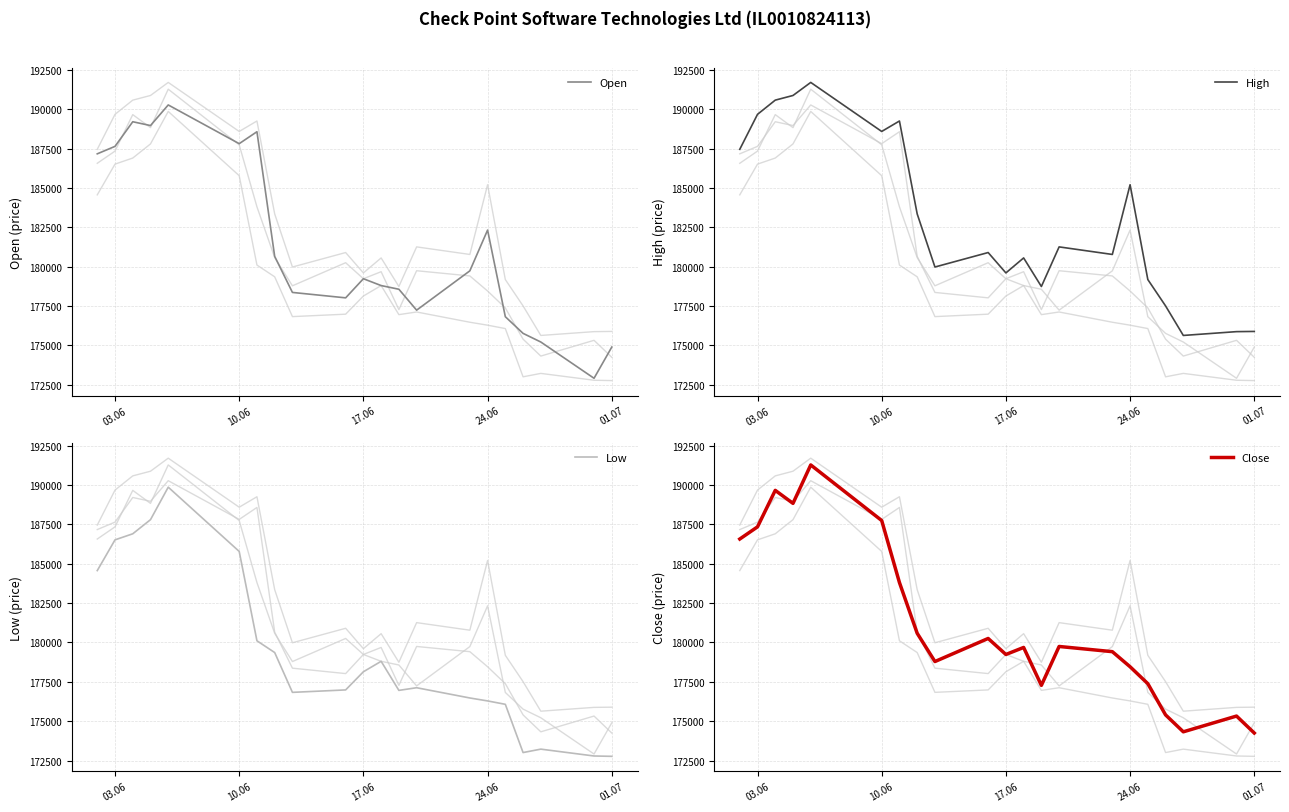

Does the chart have visible grid lines?

Yes